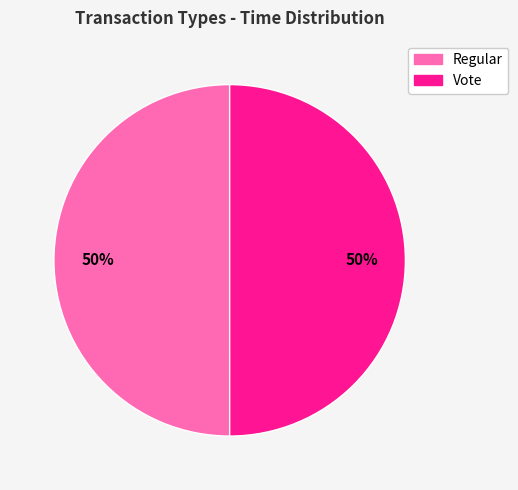

To the nearest percent, what is the average slice percentage?

50%